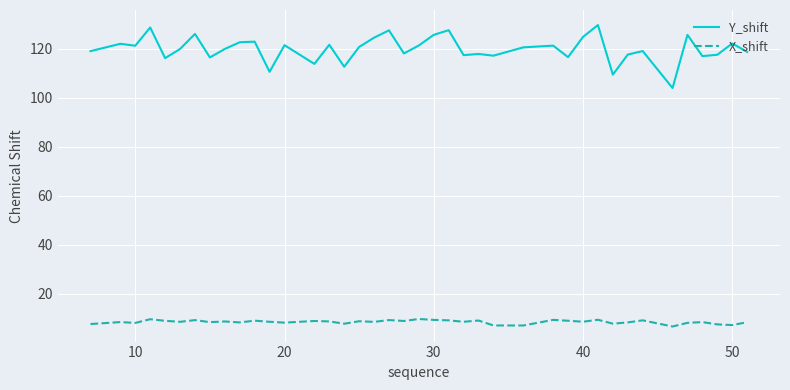

Which series has the widest spread of values?

Y_shift